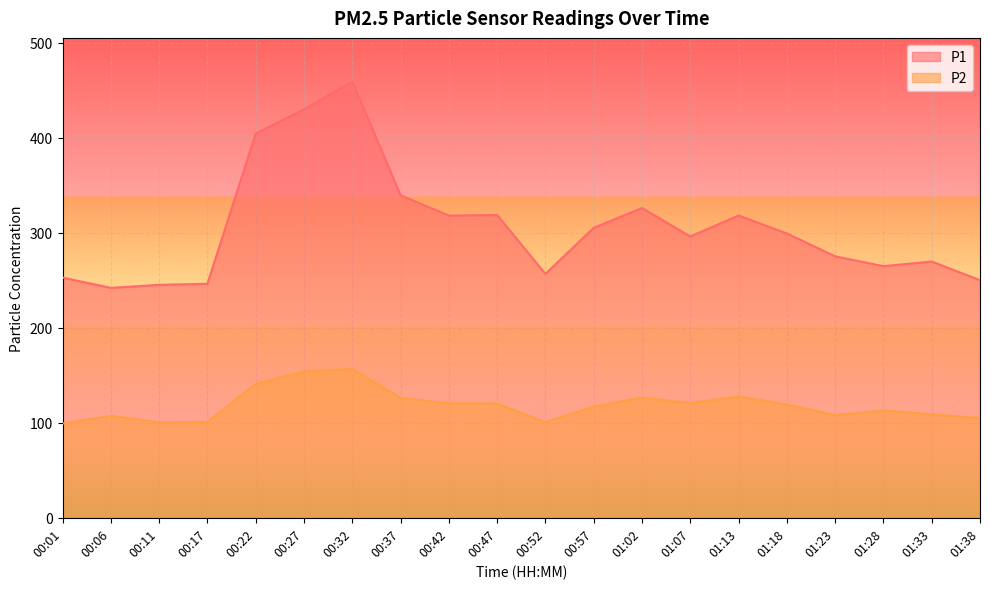

What is the maximum value for P1?

459.2